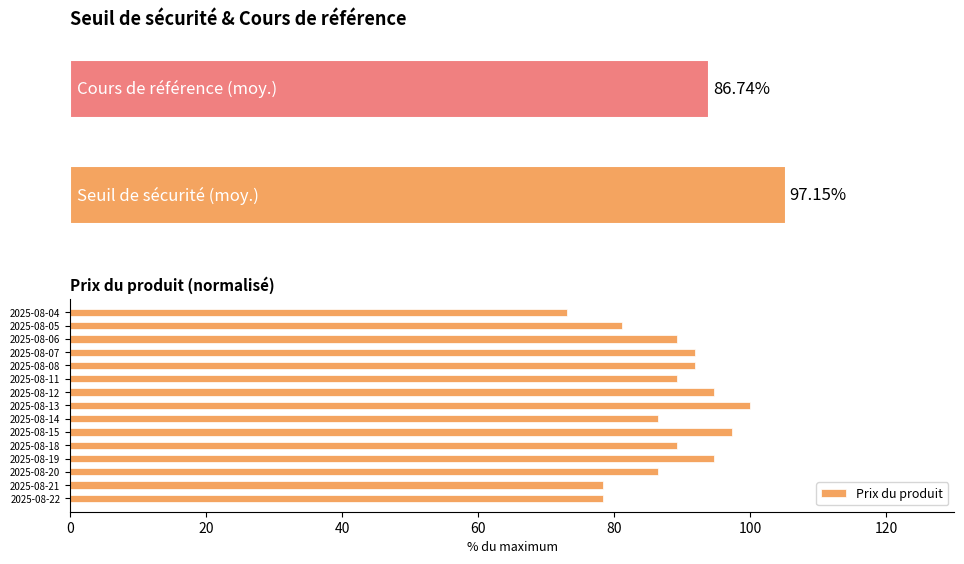

How many data points does each series have?

15